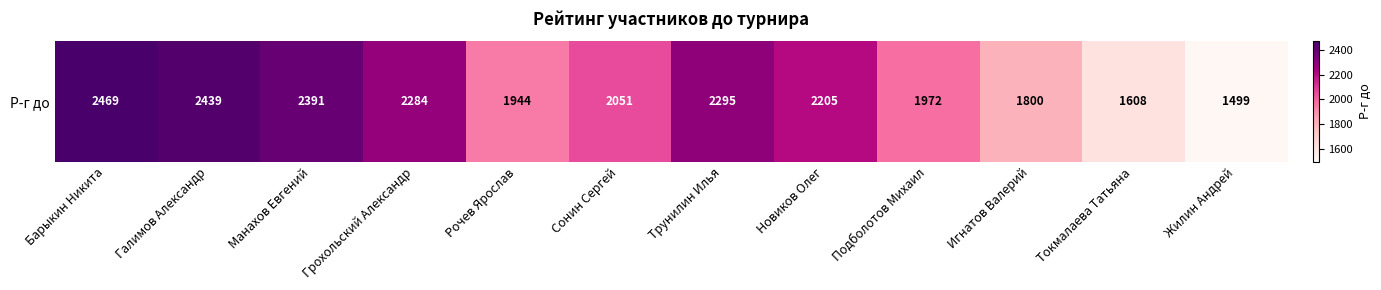

What is the sum of all values?

24957